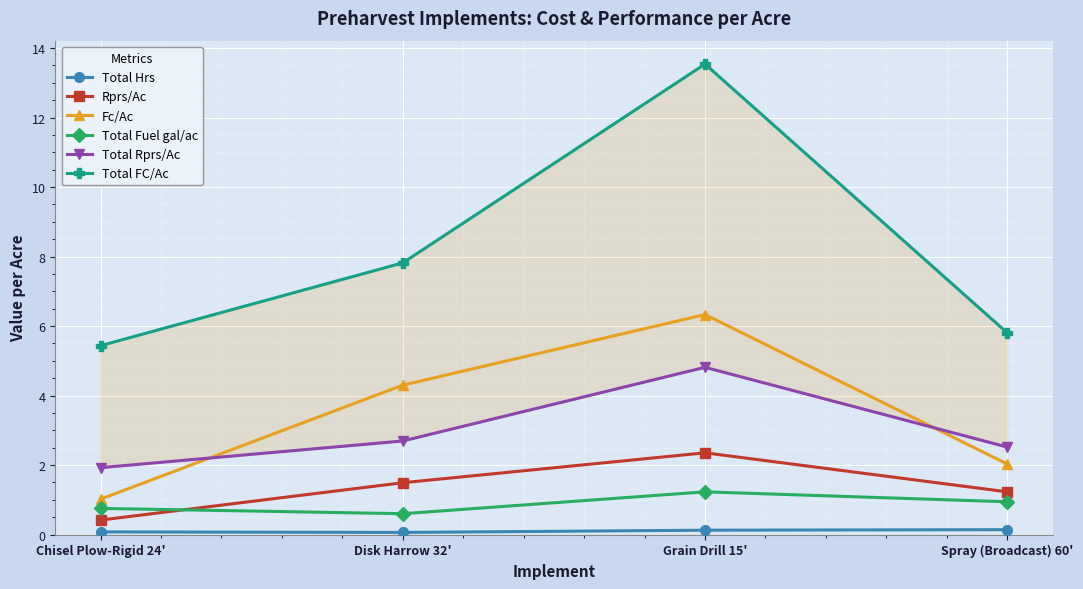

Reading left to right, what are all the values shown in this chart?

Total Hrs: Chisel Plow-Rigid 24'=0.1	Disk Harrow 32'=0.1	Grain Drill 15'=0.1	Spray (Broadcast) 60'=0.1
Rprs/Ac: Chisel Plow-Rigid 24'=0.4	Disk Harrow 32'=1.5	Grain Drill 15'=2.4	Spray (Broadcast) 60'=1.2
Fc/Ac: Chisel Plow-Rigid 24'=1.0	Disk Harrow 32'=4.3	Grain Drill 15'=6.3	Spray (Broadcast) 60'=2.0
Total Fuel gal/ac: Chisel Plow-Rigid 24'=0.8	Disk Harrow 32'=0.6	Grain Drill 15'=1.2	Spray (Broadcast) 60'=0.9
Total Rprs/Ac: Chisel Plow-Rigid 24'=1.9	Disk Harrow 32'=2.7	Grain Drill 15'=4.8	Spray (Broadcast) 60'=2.5
Total FC/Ac: Chisel Plow-Rigid 24'=5.4	Disk Harrow 32'=7.8	Grain Drill 15'=13.5	Spray (Broadcast) 60'=5.8